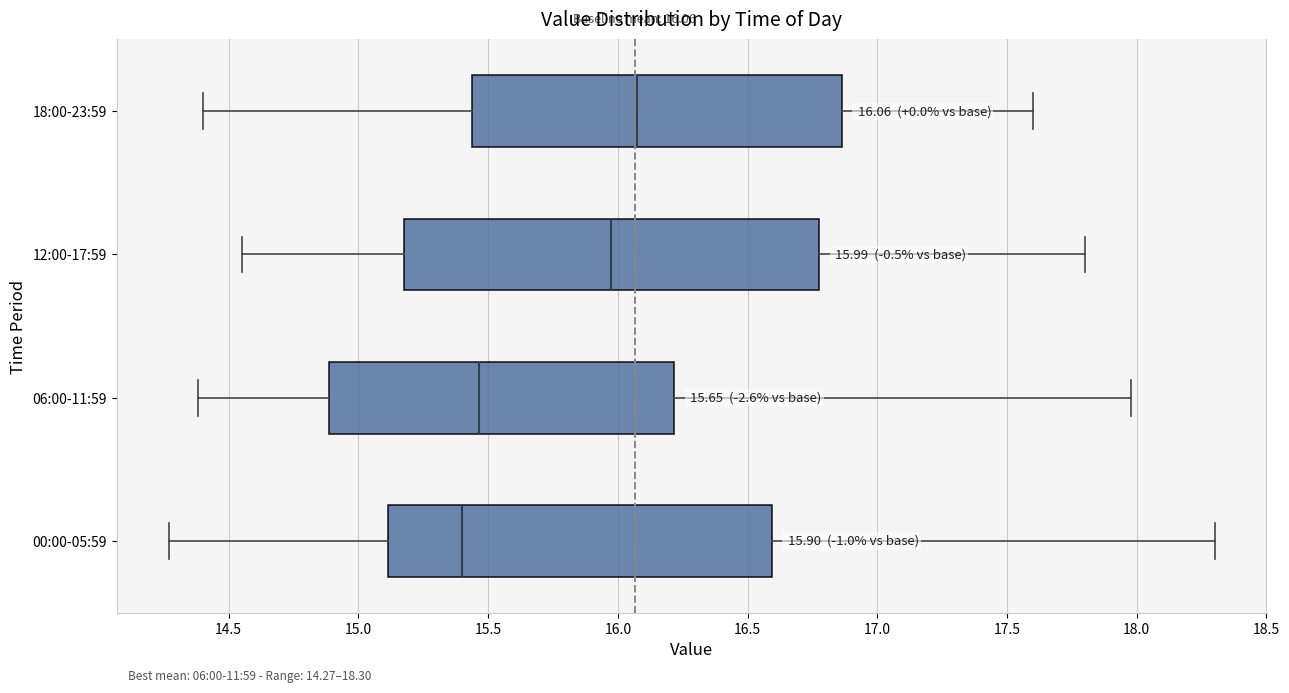

Which box has the furthest to the left median line?

00:00-05:59